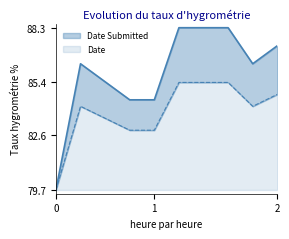

What is the maximum value for Date?

5.7